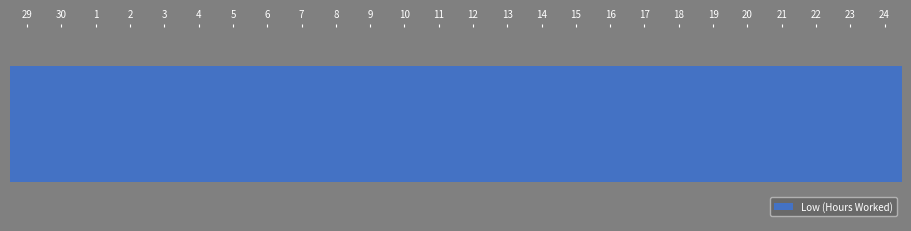

What is the change in value from 9 to 23?

+3.9